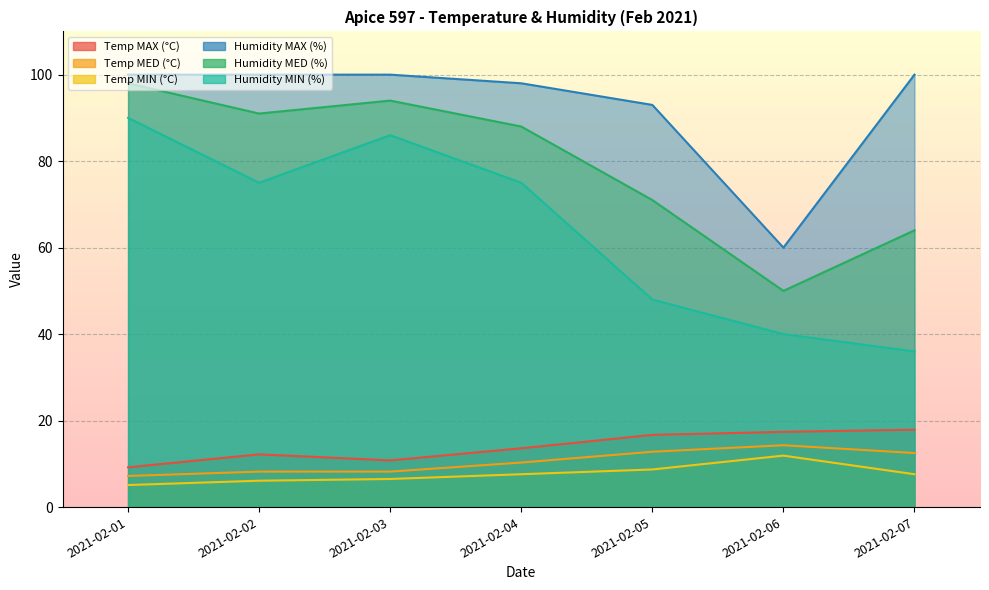

Which series has the widest spread of values?

Humidity MIN (%)